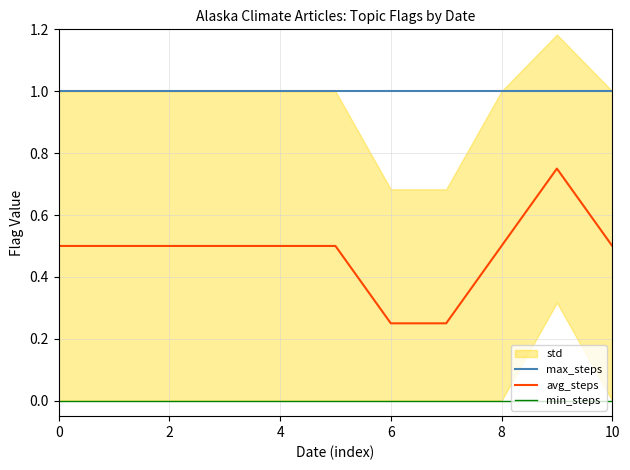

True or false: avg_steps and max_steps cross at least once.

False